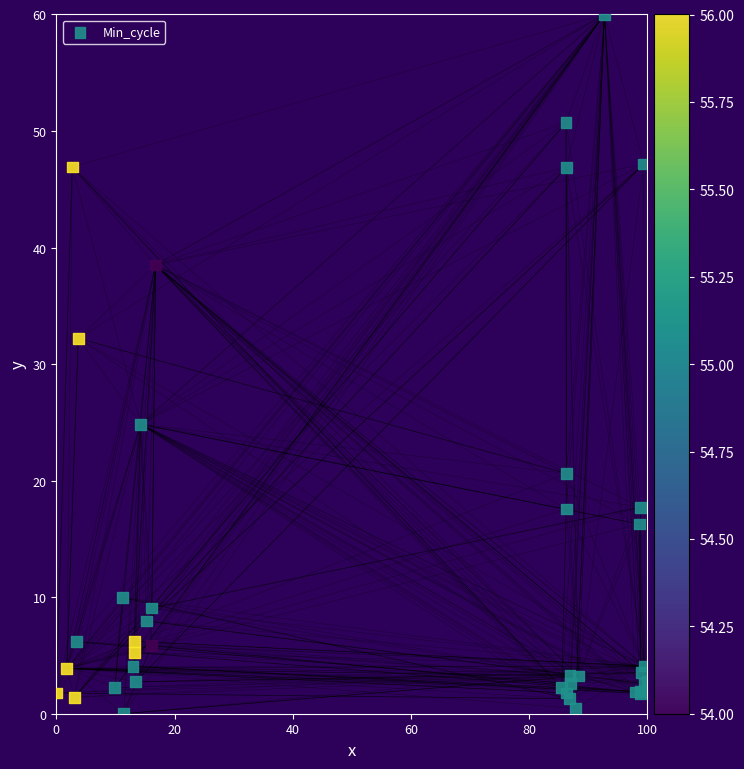

What Y value in the scatter plot is closest to 30?

32.2